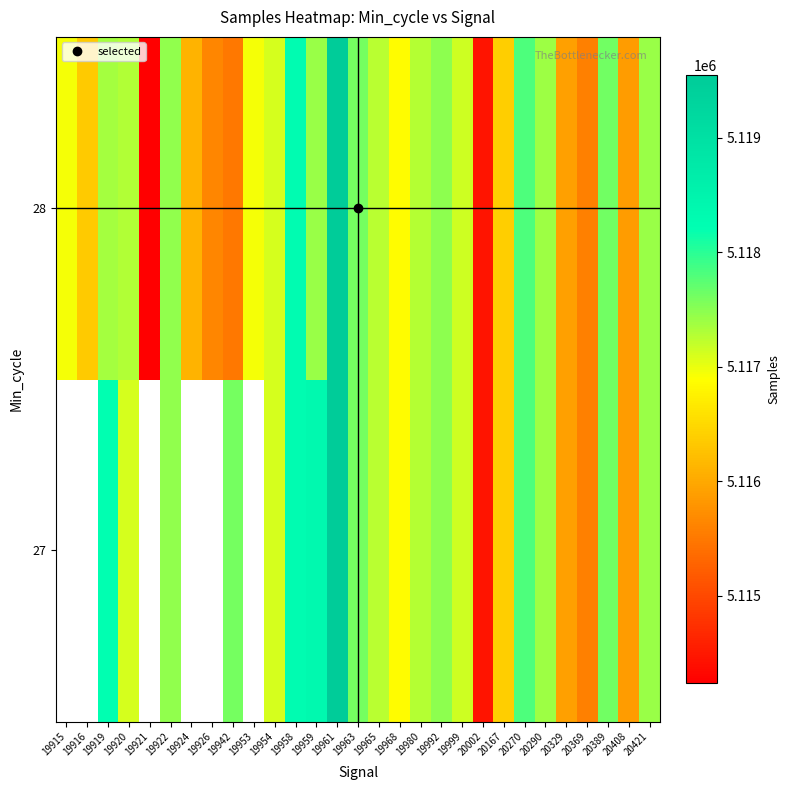

What is the average value of the 28 series?

5116834.2